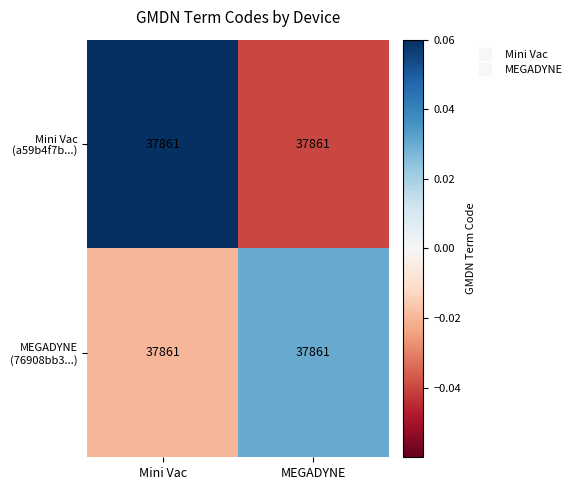

What is the difference between the maximum and minimum values in the MEGADYNE (76908bb3...) series?

0.1